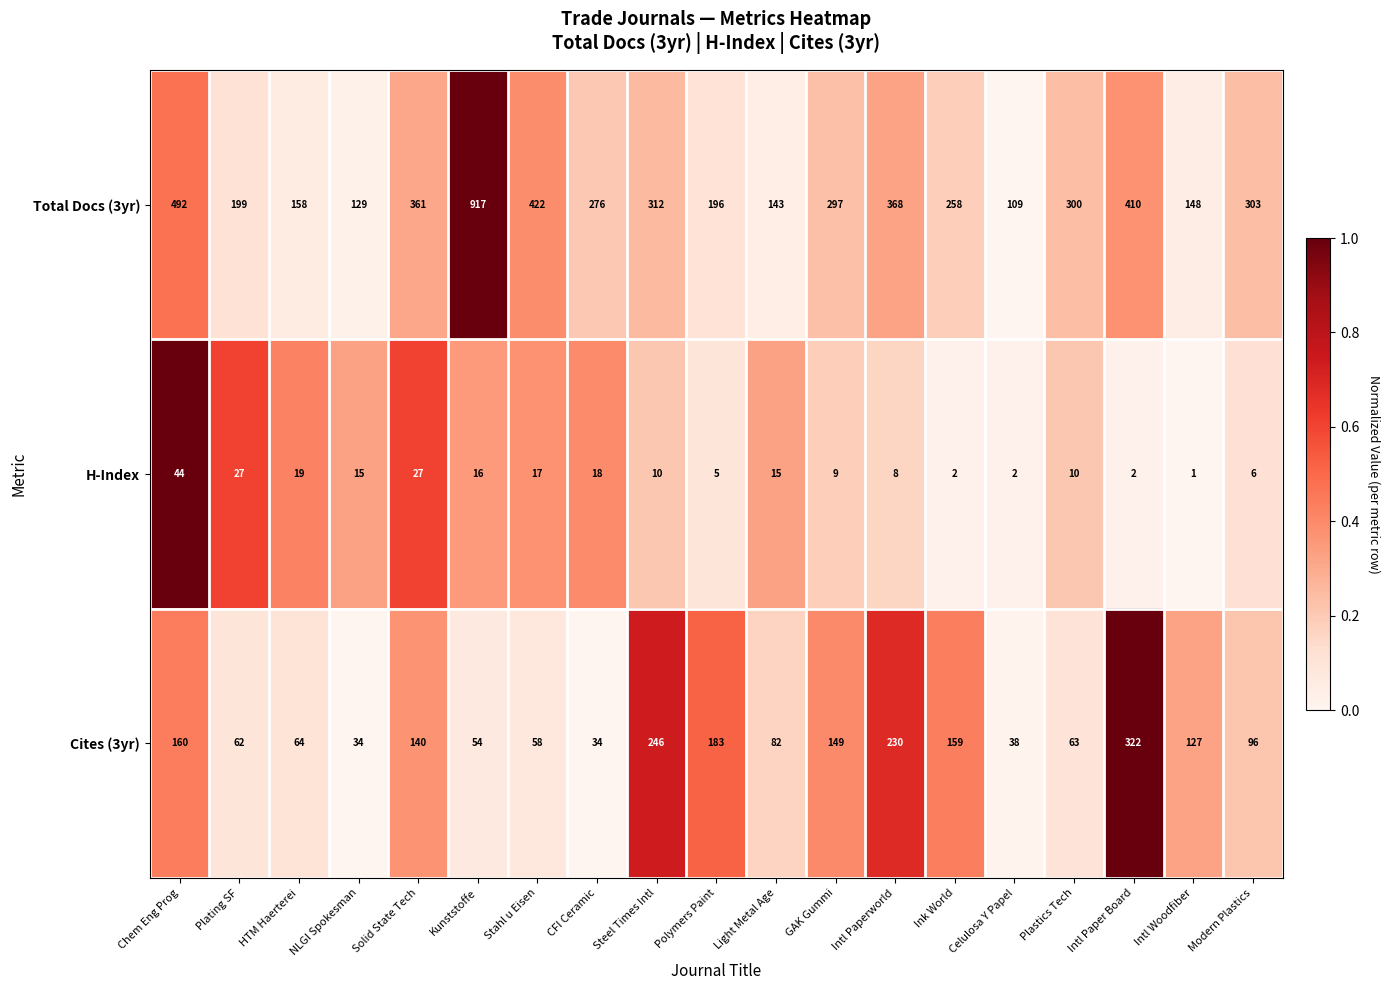

What is the difference between the maximum and minimum values in the Total Docs (3yr) series?

808